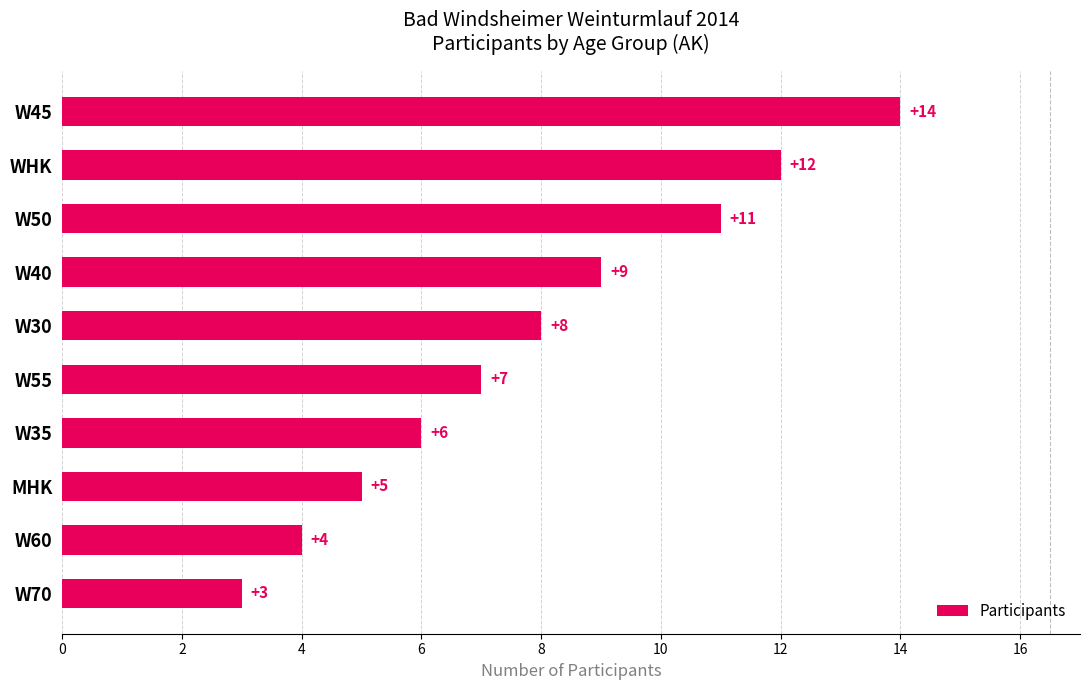

Reading top to bottom, what are all the values shown in this chart?

W45=14	WHK=12	W50=11	W40=9	W30=8	W55=7	W35=6	MHK=5	W60=4	W70=3